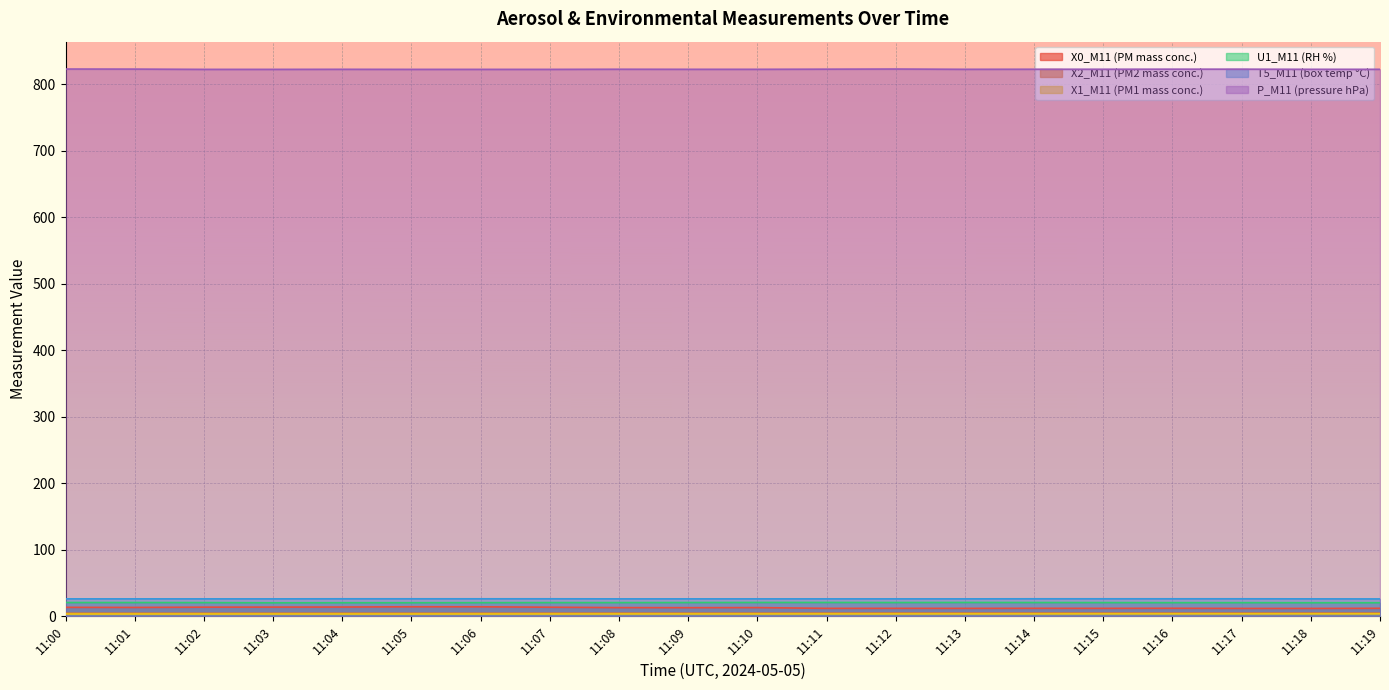

At which category is the sum across all series the highest?

11:06